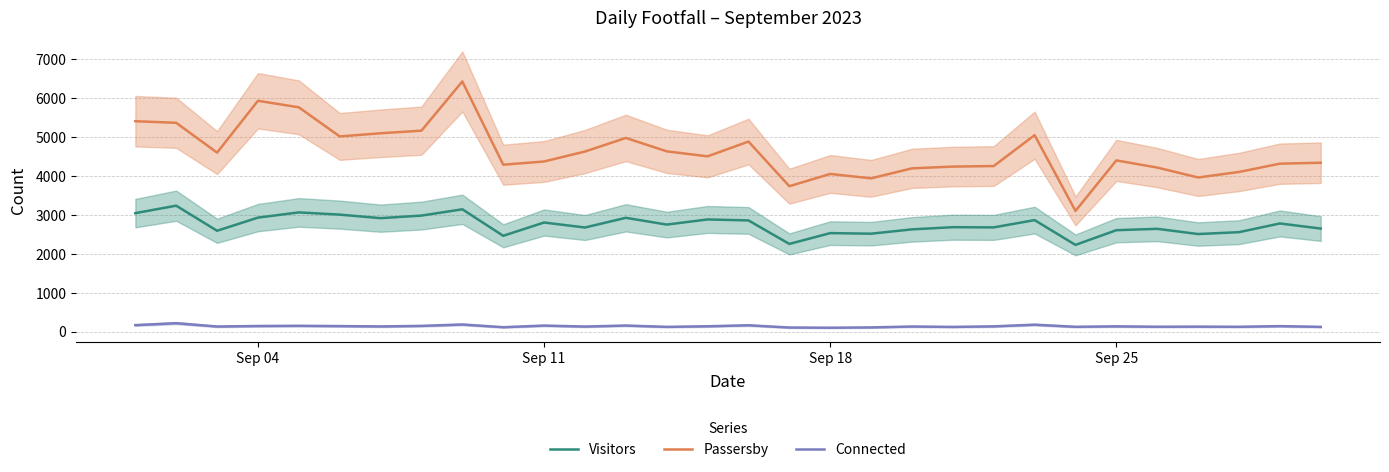

True or false: Passersby and Connected intersect in this chart.

False